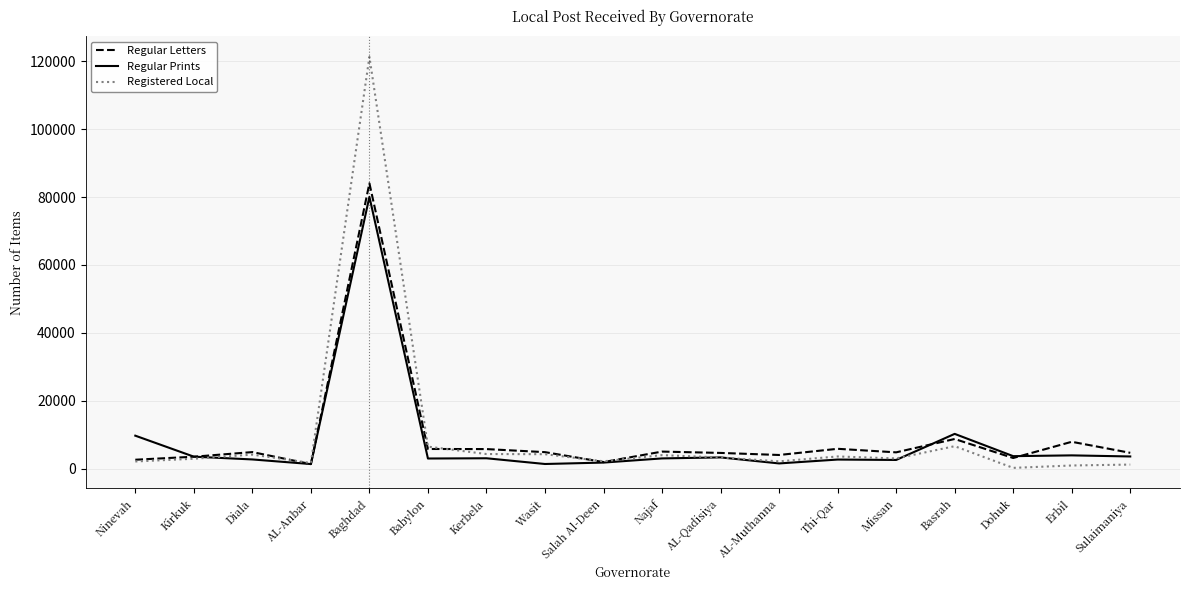

Which series has the largest range (max minus min)?

Registered Local